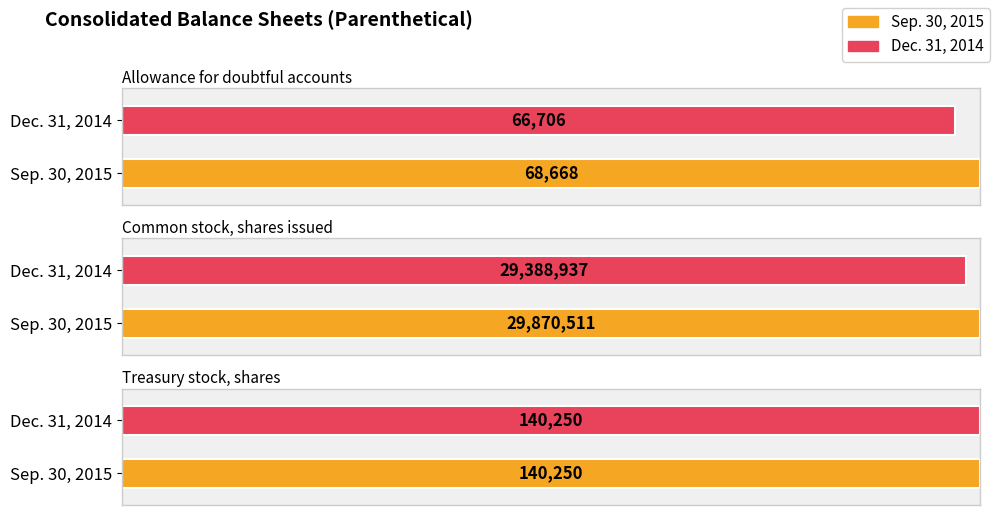

What is the label of the 2nd bar from the right?

Common stock, shares issued